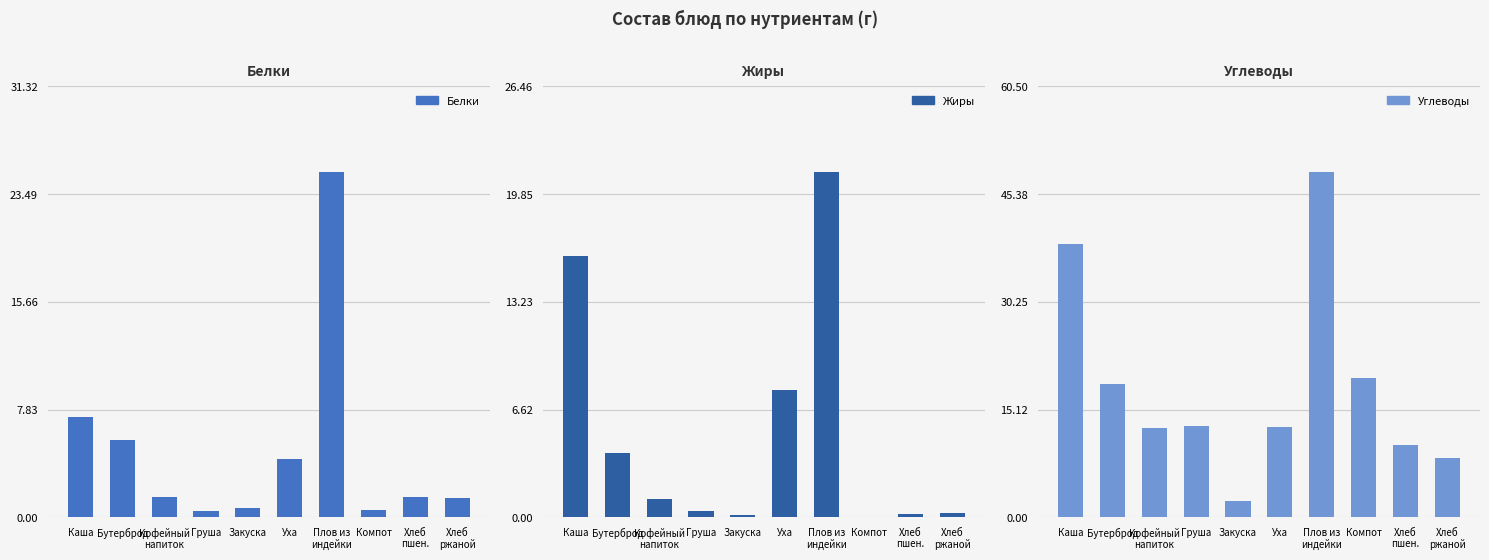

At which category is the sum across all series the highest?

Плов из
индейки